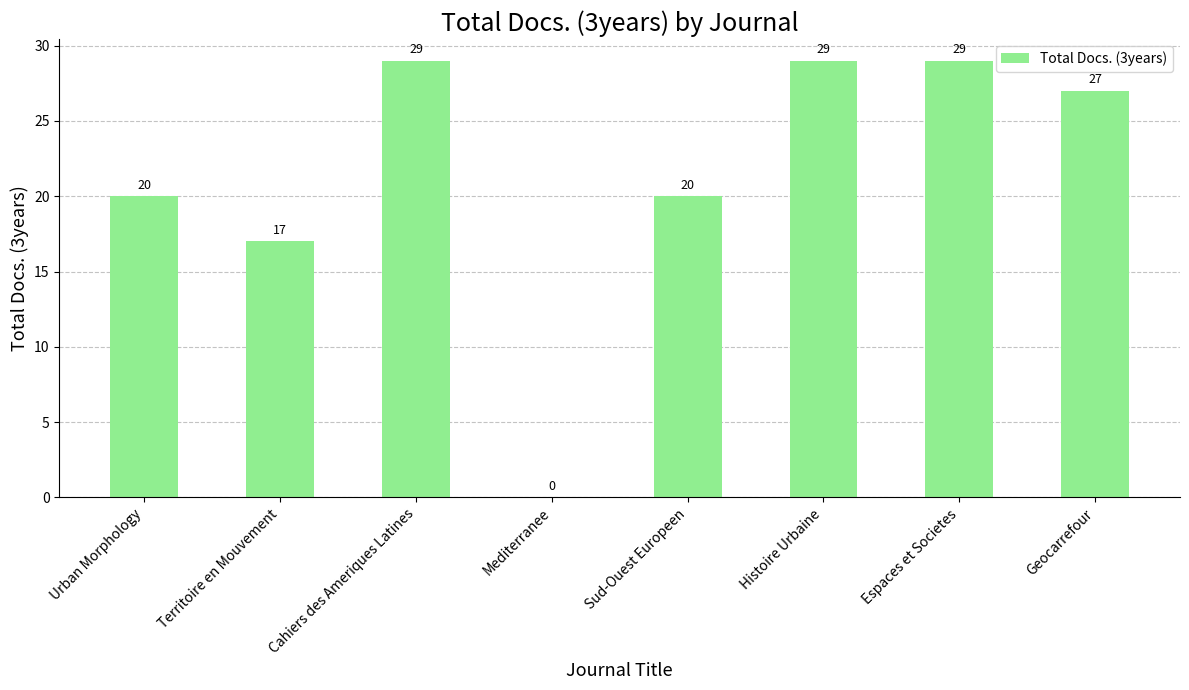

The value at Espaces et Societes is 29. True or false?

True